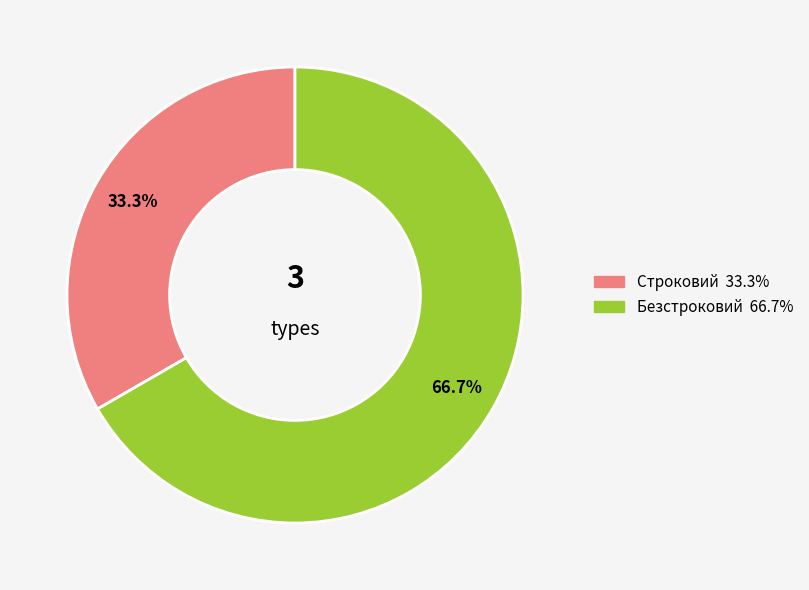

Is it true that Безстроковий is 73% of the pie?

False